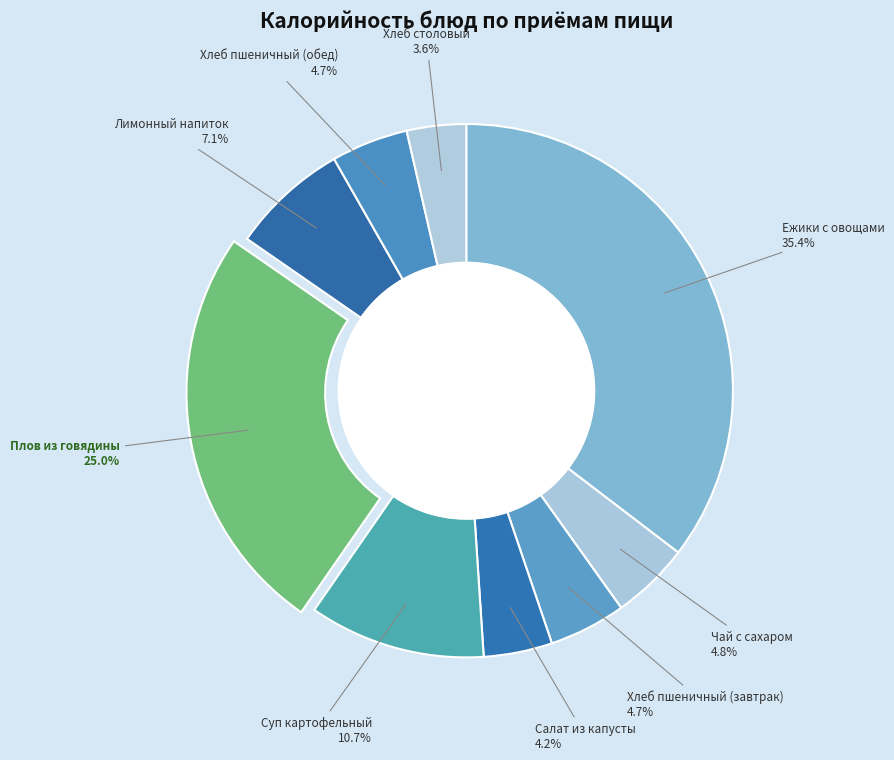

How many segments does this pie chart have?

9